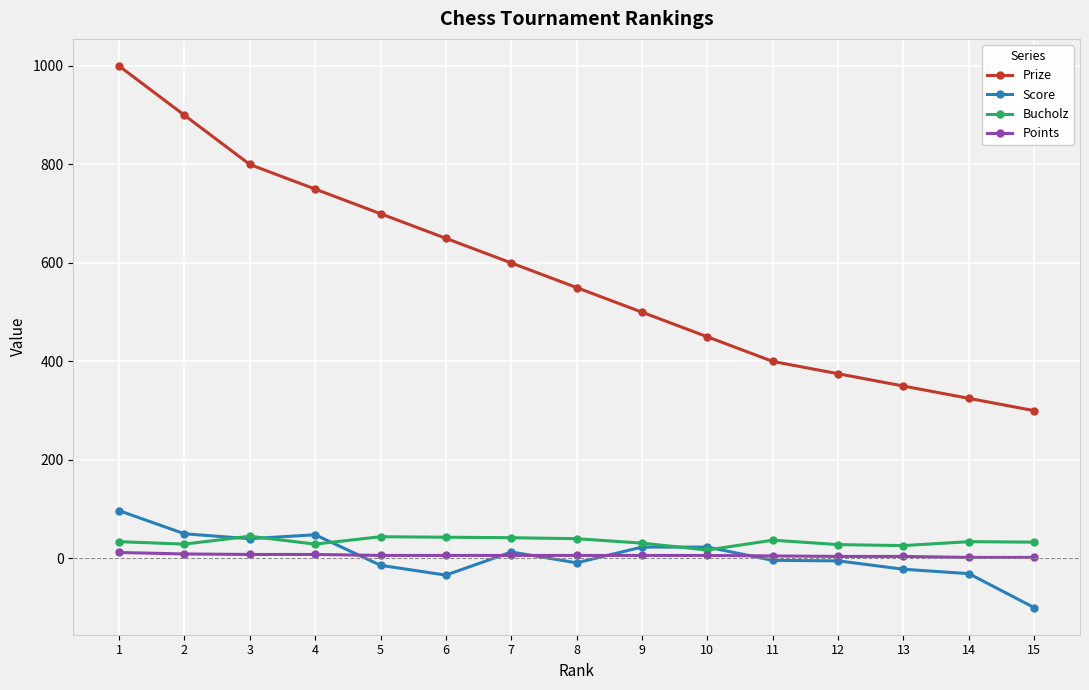

At which category is the sum across all series the highest?

1